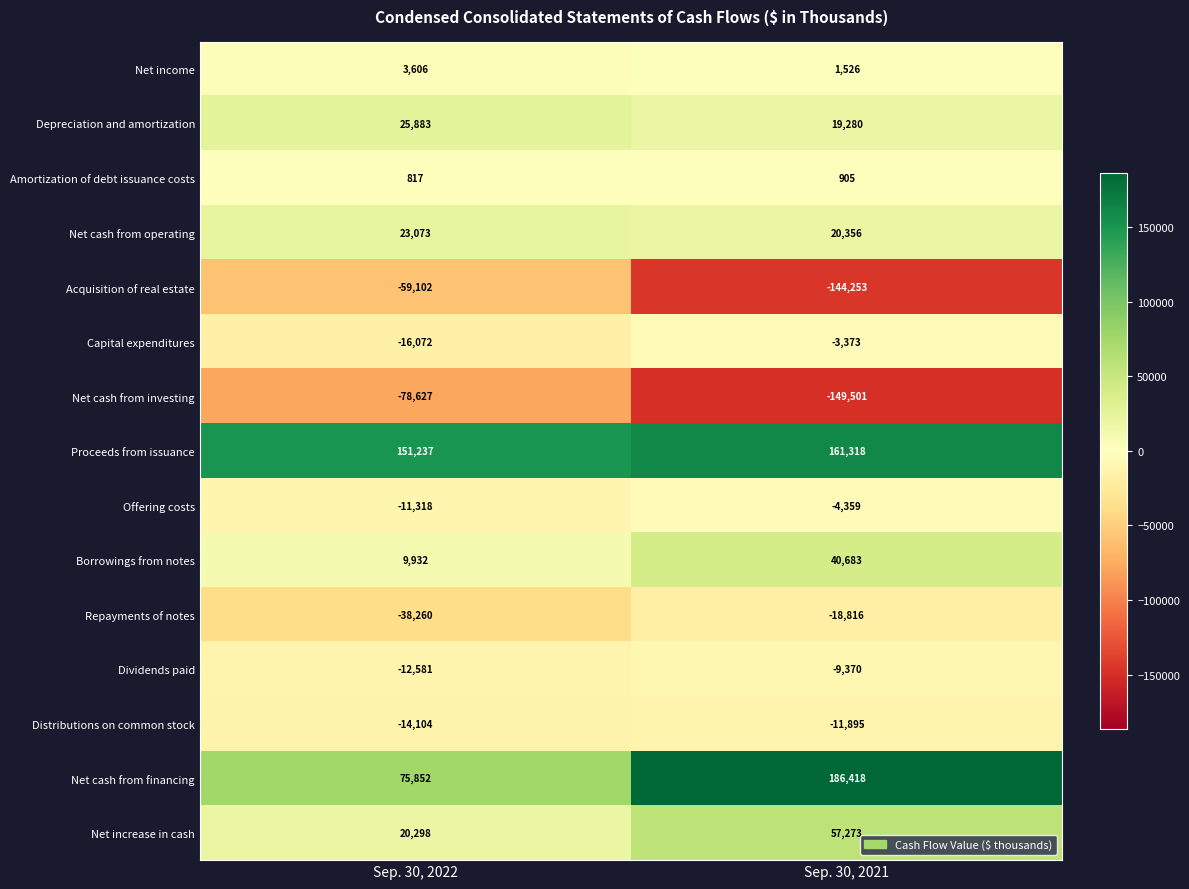

True or false: Net income has a value of 643 at Sep. 30, 2021.

False